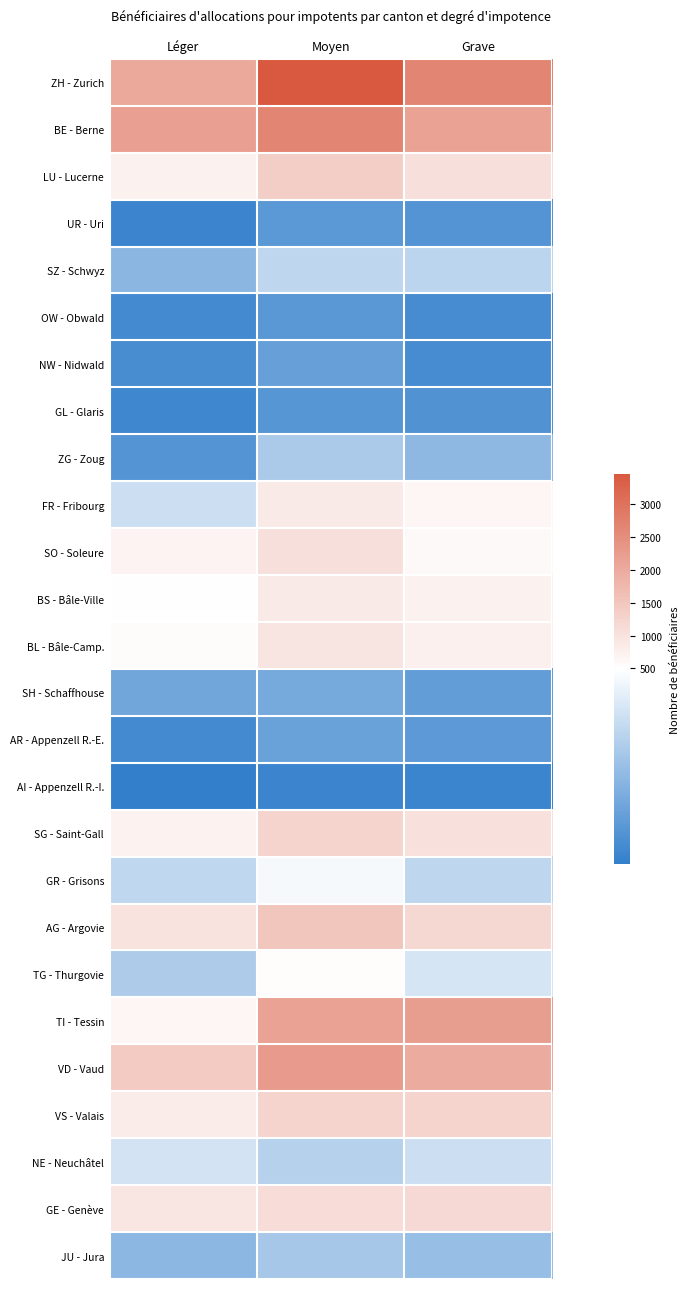

Reading left to right, what are all the values shown in this chart?

ZH - Zurich: Léger=2001	Moyen=3463	Grave=2660
BE - Berne: Léger=2166	Moyen=2668	Grave=2147
LU - Lucerne: Léger=725	Moyen=1373	Grave=1035
UR - Uri: Léger=44	Moyen=115	Grave=100
SZ - Schwyz: Léger=225	Moyen=343	Grave=338
OW - Obwald: Léger=62	Moyen=112	Grave=69
NW - Nidwald: Léger=74	Moyen=145	Grave=72
GL - Glaris: Léger=53	Moyen=107	Grave=91
ZG - Zoug: Léger=99	Moyen=300	Grave=234
FR - Fribourg: Léger=378	Moyen=856	Grave=640
SO - Soleure: Léger=686	Moyen=1039	Grave=591
BS - Bâle-Ville: Léger=511	Moyen=853	Grave=728
BL - Bâle-Camp.: Léger=552	Moyen=967	Grave=762
SH - Schaffhouse: Léger=168	Moyen=176	Grave=132
AR - Appenzell R.-E.: Léger=64	Moyen=147	Grave=119
AI - Appenzell R.-I.: Léger=21	Moyen=46	Grave=41
SG - Saint-Gall: Léger=703	Moyen=1251	Grave=1020
GR - Grisons: Léger=348	Moyen=474	Grave=343
AG - Argovie: Léger=1003	Moyen=1508	Grave=1181
TG - Thurgovie: Léger=306	Moyen=534	Grave=400
TI - Tessin: Léger=638	Moyen=2147	Grave=2215
VD - Vaud: Léger=1410	Moyen=2273	Grave=1985
VS - Valais: Léger=825	Moyen=1241	Grave=1237
NE - Neuchâtel: Léger=391	Moyen=324	Grave=378
GE - Genève: Léger=948	Moyen=1106	Grave=1144
JU - Jura: Léger=229	Moyen=289	Grave=255